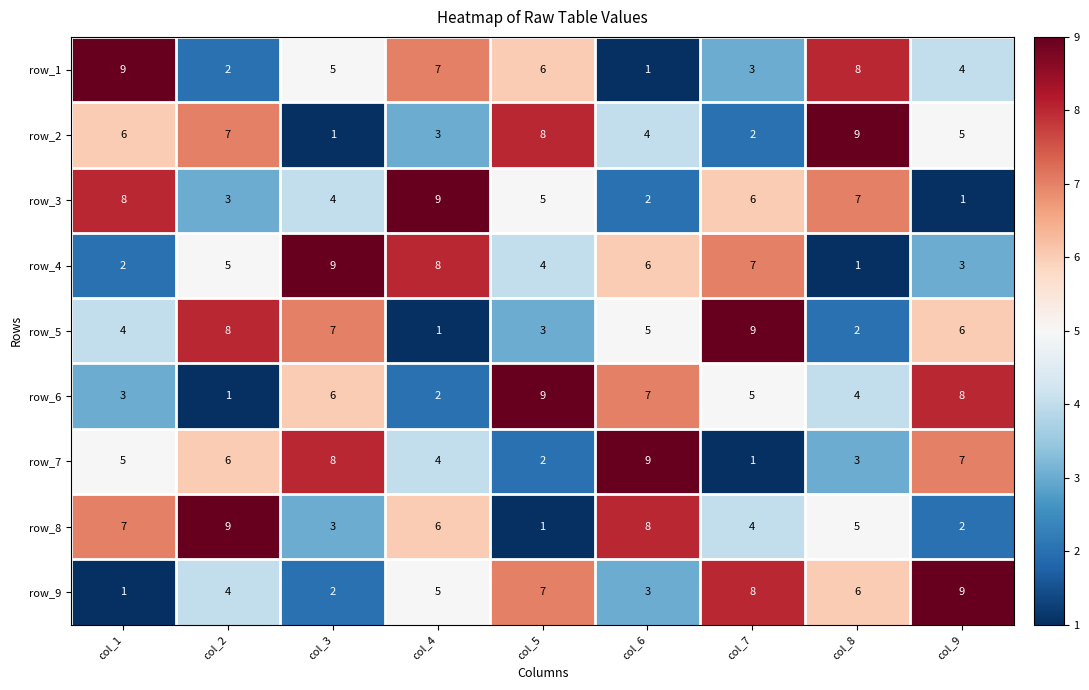

What is the difference between the row_8 values at col_7 and col_5?

3